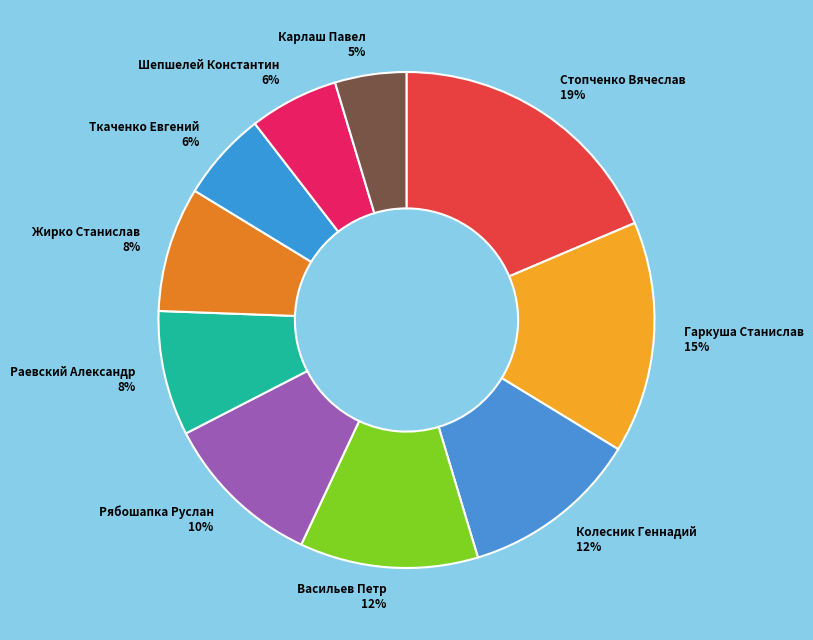

To the nearest percent, what is the combined percentage of Рябошапка Руслан and Карлаш Павел?

15%